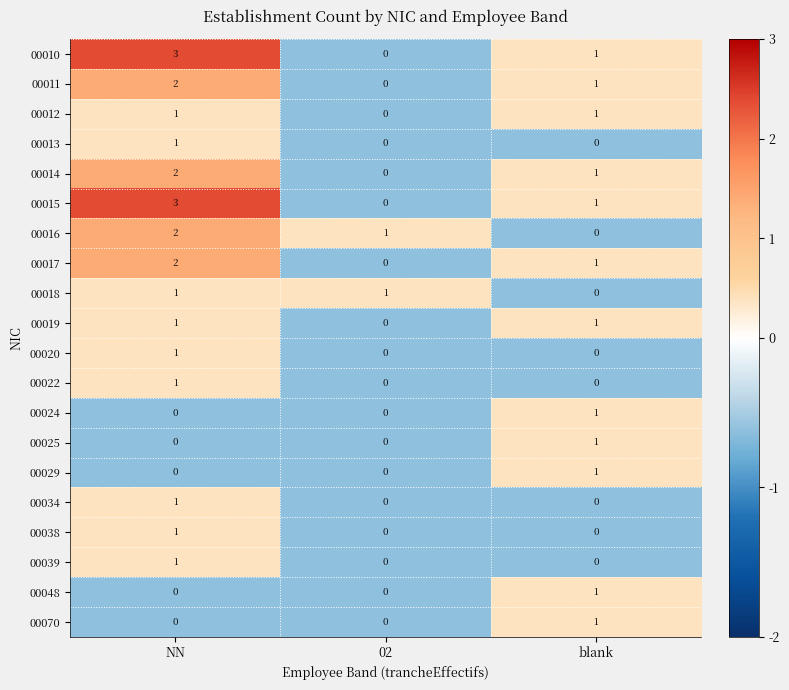

Is it true that 00010 equals -1 at 02?

False